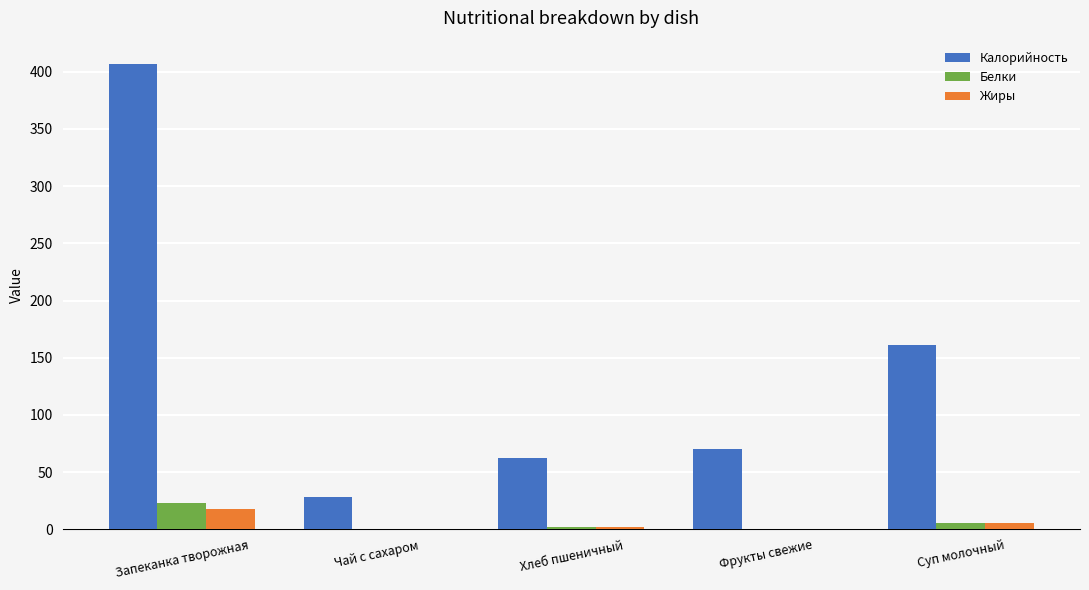

Are the bars grouped side by side (vs. stacked)?

Yes